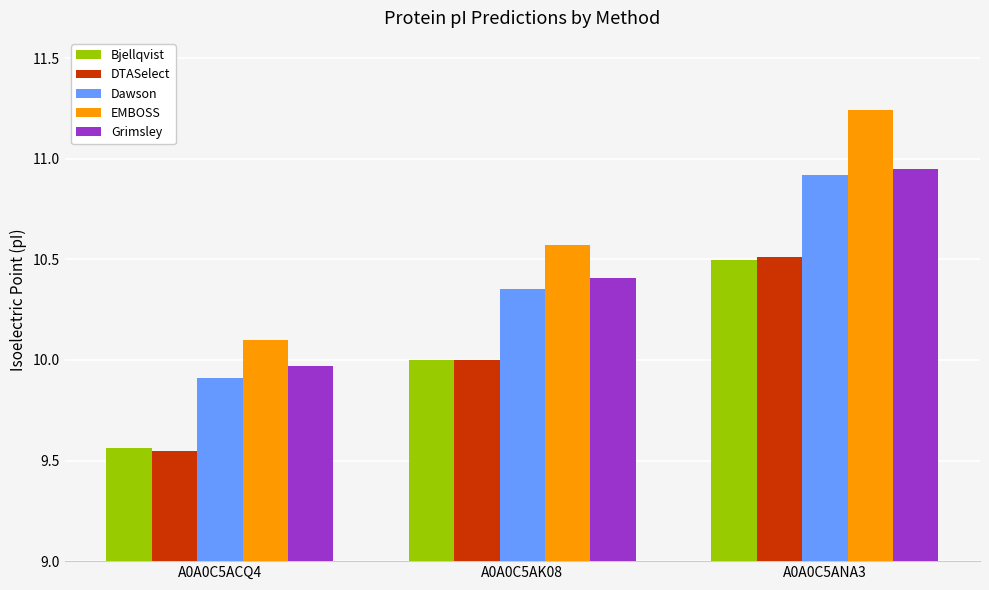

Which label corresponds to the smallest value in the chart?

A0A0C5ACQ4